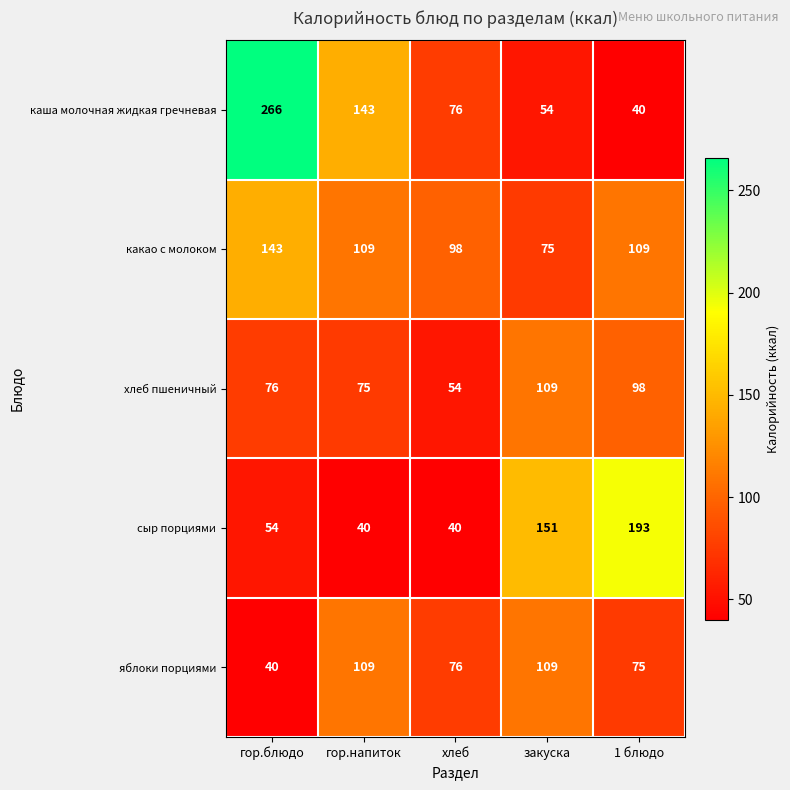

Read the сыр порциями value at 1 блюдо.

193